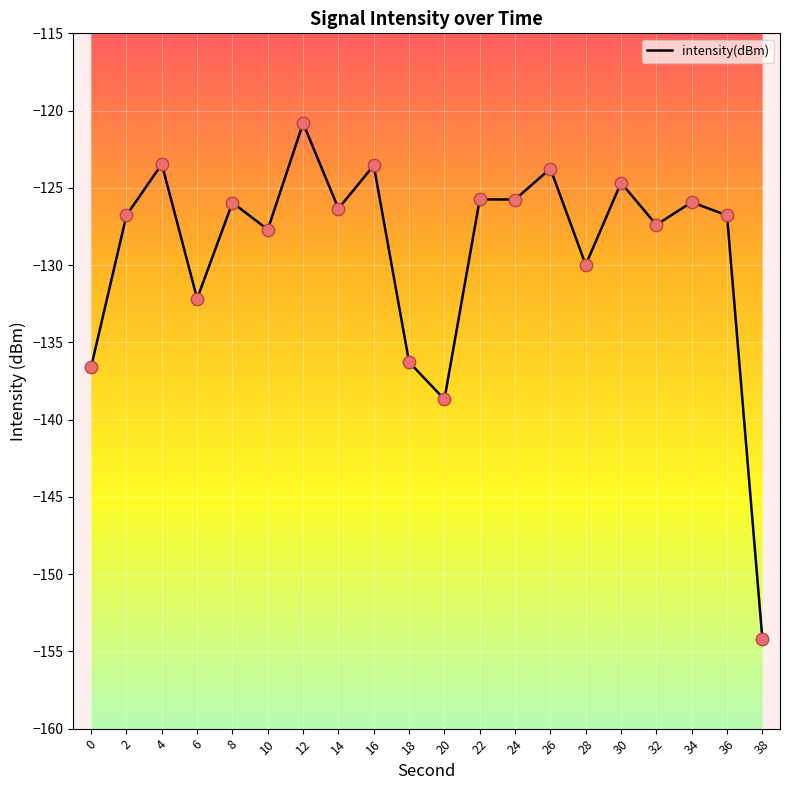

What is the change in value from 24 to 26?

+2.0